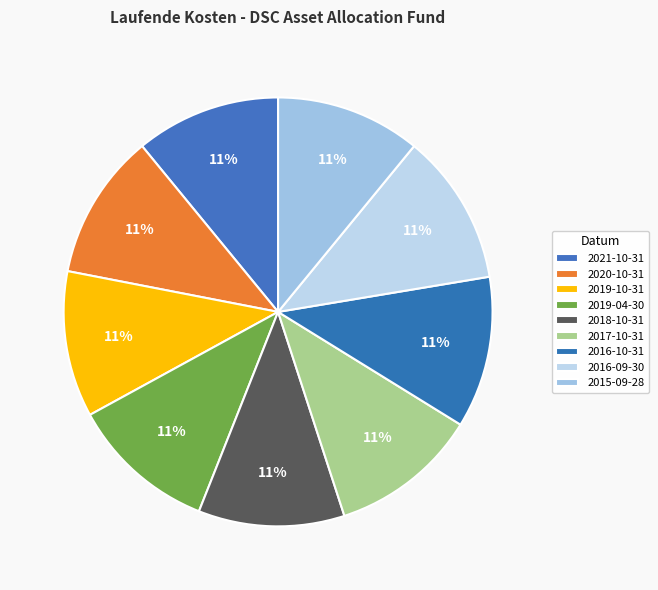

What is the ratio of the value at 2019-04-30 to the value at 2016-10-31?

1.0